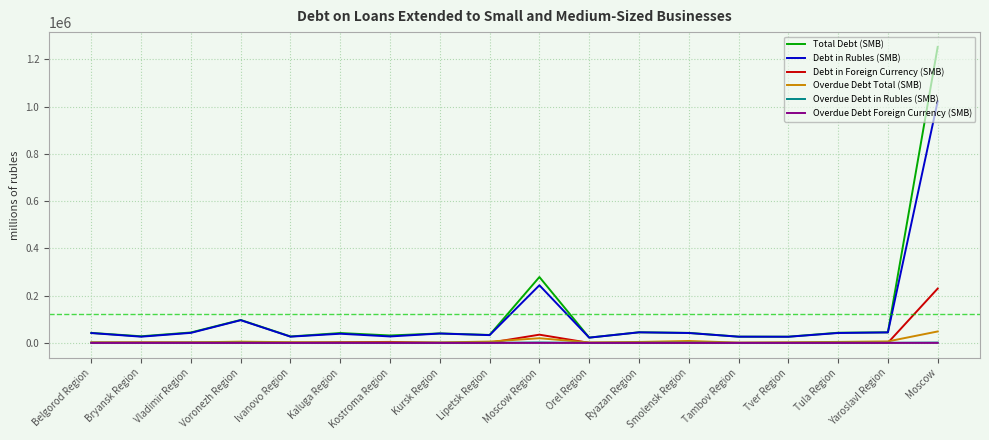

True or false: Overdue Debt in Rubles (SMB) and Overdue Debt Foreign Currency (SMB) cross at least once.

False